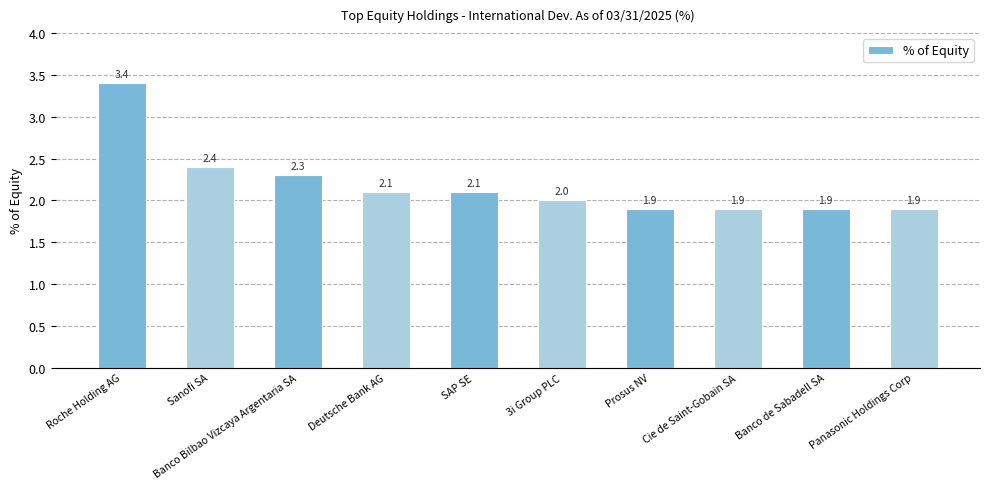

Approximately how many times larger is the value at Banco Bilbao Vizcaya Argentaria SA compared to Banco de Sabadell SA?

1.2